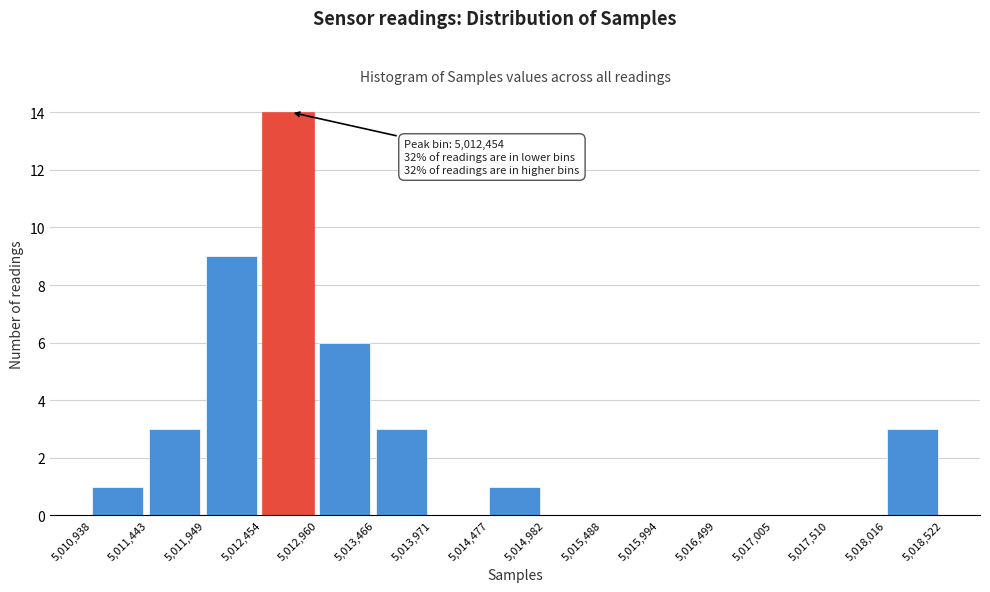

Over which range of the x-axis is the bar tallest?

5,012,454 to 5,012,960